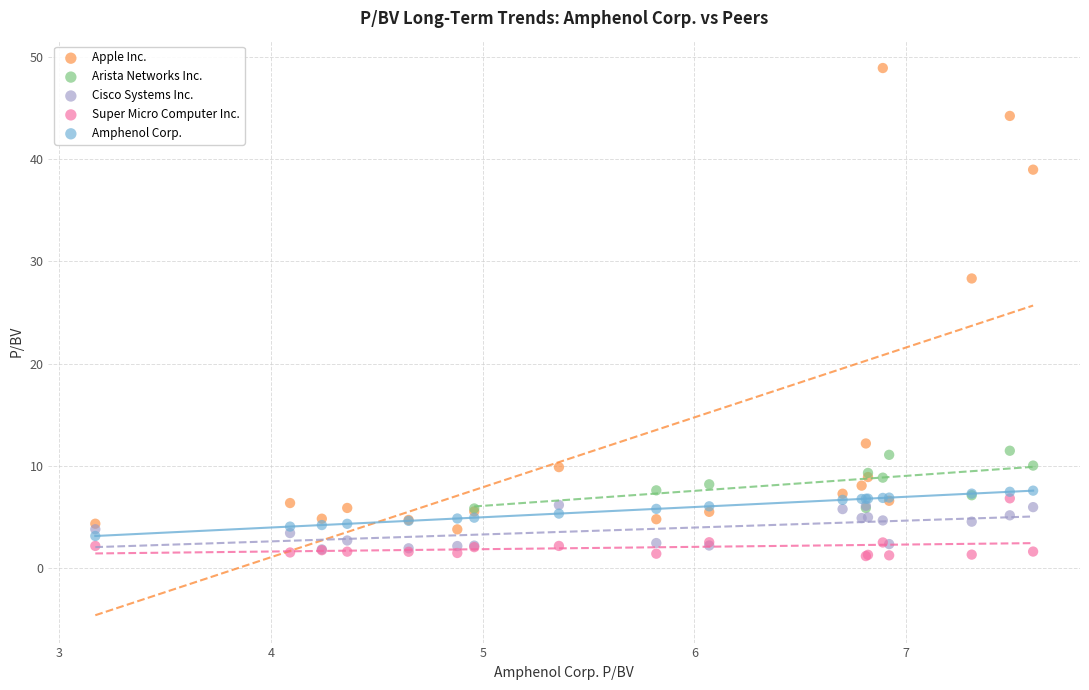

Which series reaches the minimum Y coordinate?

Super Micro Computer Inc.